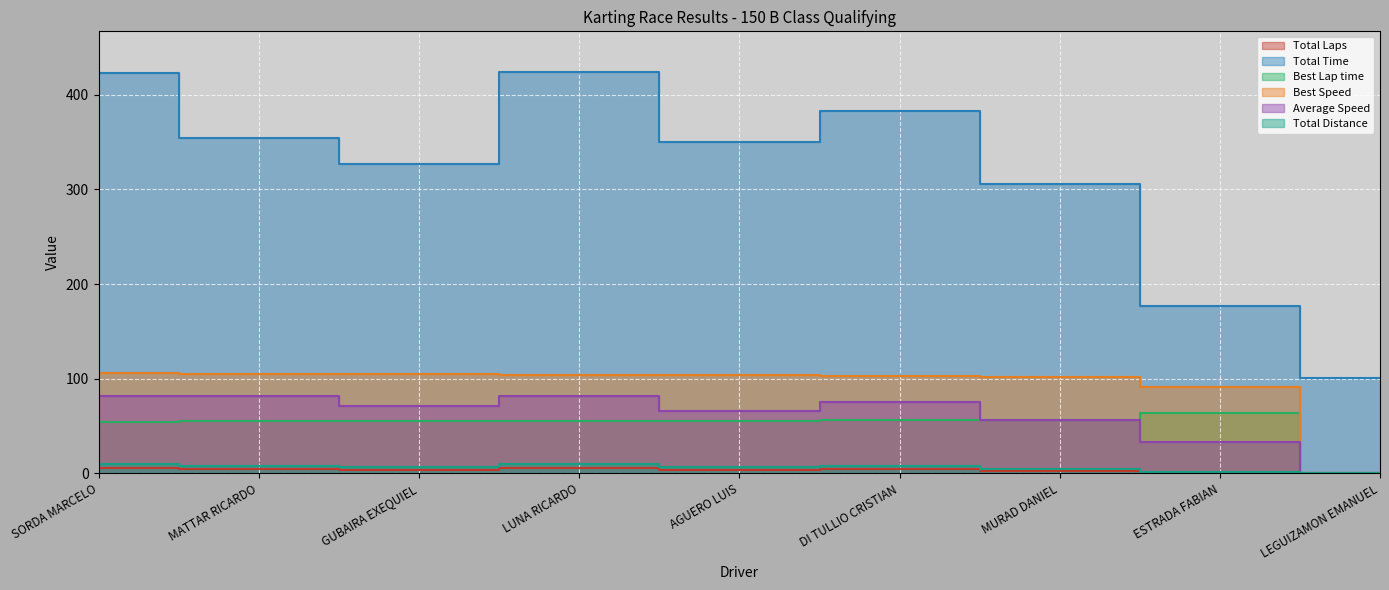

What are all the series names shown in the legend?

Total Laps, Total Time, Best Lap time, Best Speed, Average Speed, Total Distance